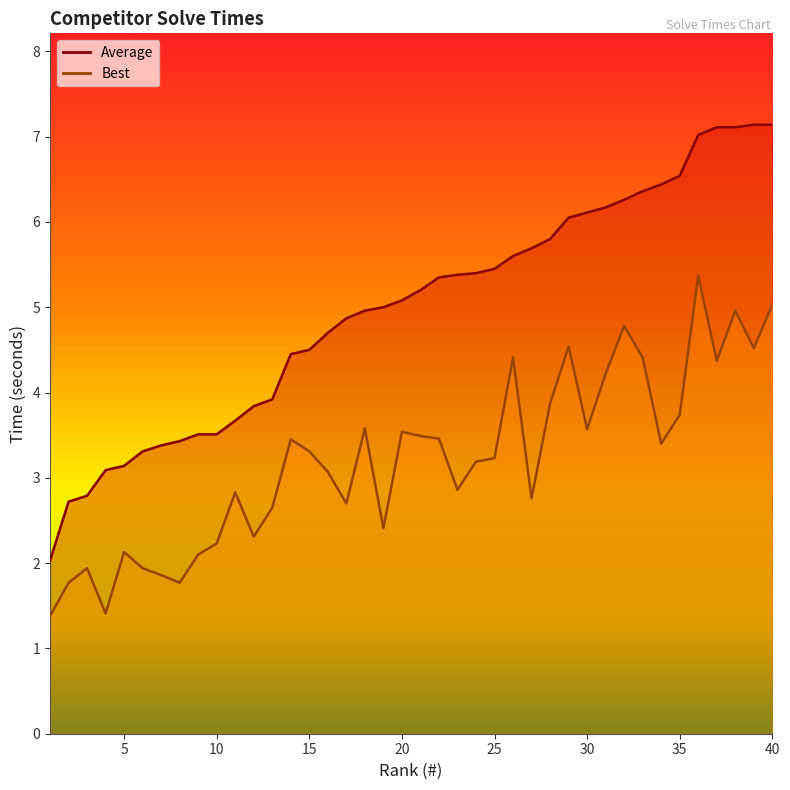

Reading left to right, what are all the values shown in this chart?

Average: 2.0	2.7	2.8	3.1	3.1	3.3	3.4	3.4	3.5	3.5	3.7	3.8	3.9	4.5	4.5	4.7	4.9	5.0	5.0	5.1	5.2	5.3	5.4	5.4	5.5	5.6	5.7	5.8	6.0	6.1	6.2	6.3	6.4	6.4	6.5	7.0	7.1	7.1	7.1	7.1
Best: 1.4	1.8	1.9	1.4	2.1	1.9	1.9	1.8	2.1	2.2	2.8	2.3	2.6	3.5	3.3	3.1	2.7	3.6	2.4	3.5	3.5	3.5	2.9	3.2	3.2	4.4	2.8	3.9	4.5	3.6	4.2	4.8	4.4	3.4	3.7	5.4	4.4	5.0	4.5	5.0